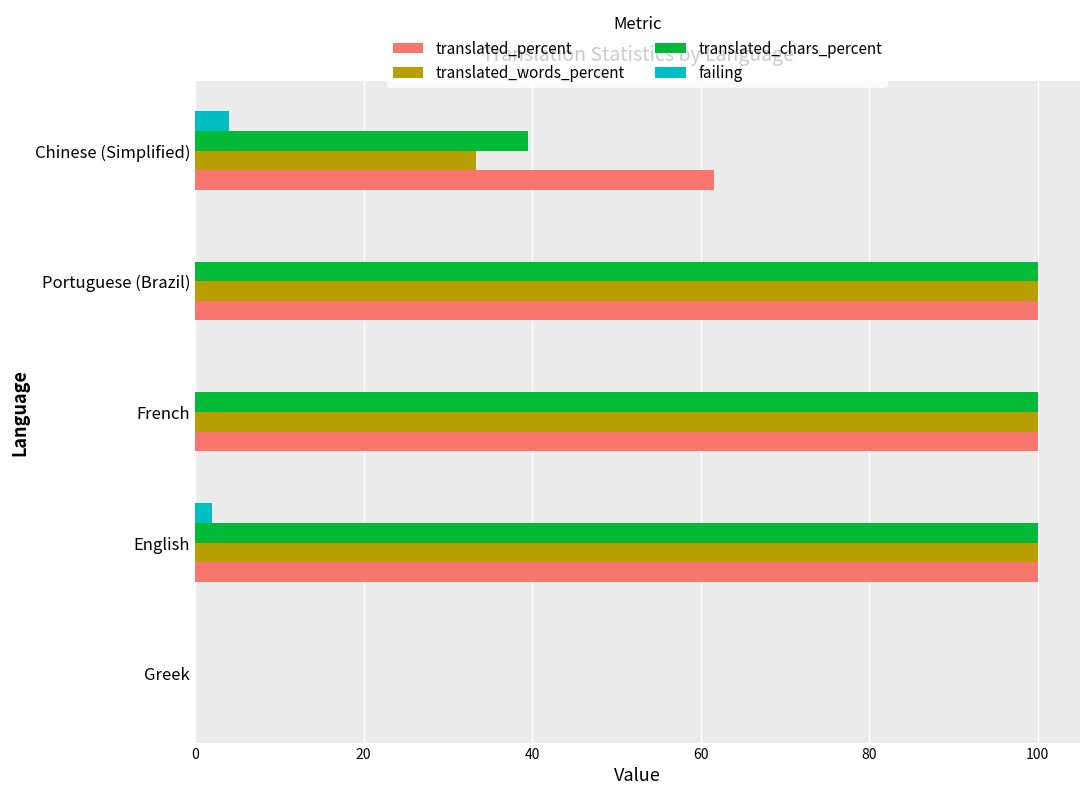

What is the greatest value displayed?

100.0